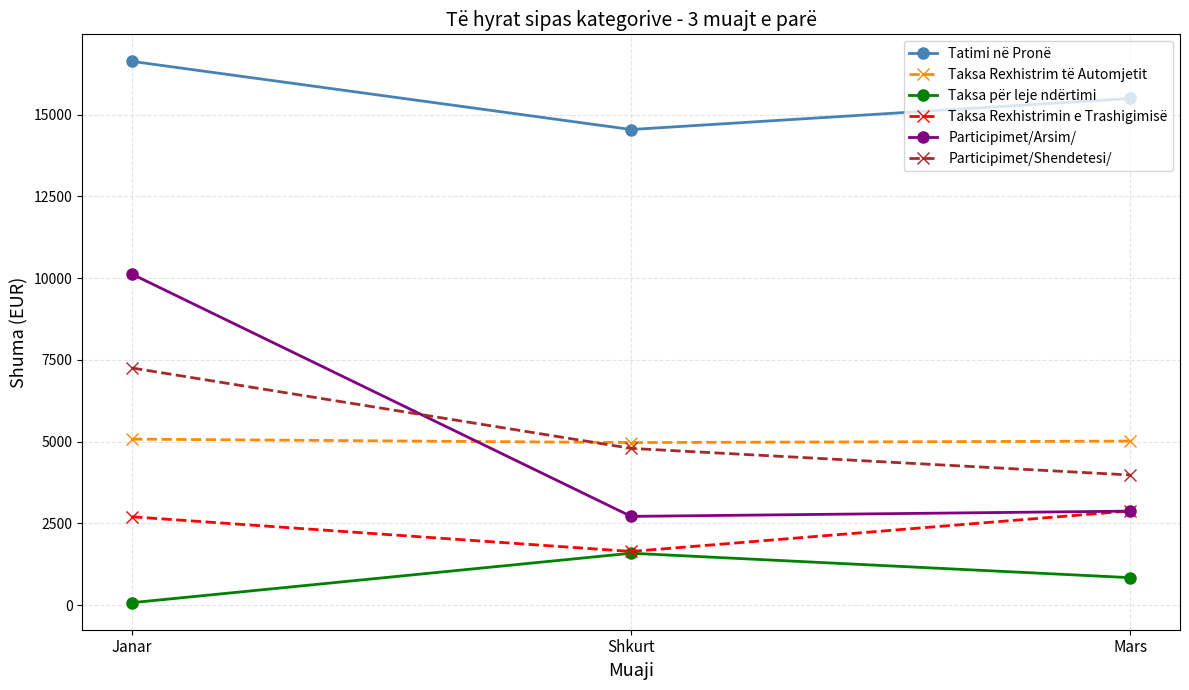

Which label corresponds to the largest value in the chart?

Janar